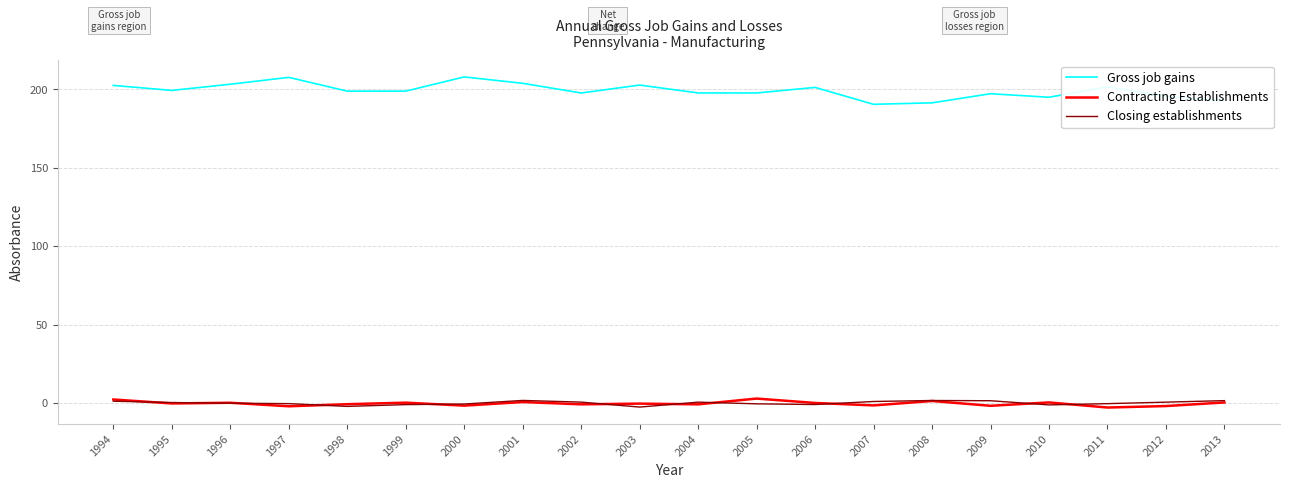

What is the sum of the Contracting Establishments values at 2009 and 2007?

-3.4